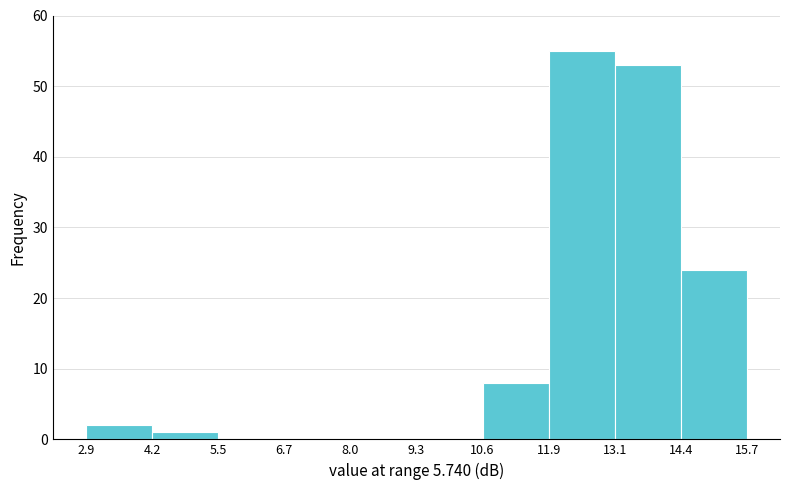

Reading left to right, transcribe this chart: for each bar, give the range it covers on the x-axis and its height. The values are not printed on the chart, so give them approximately, as read against the axis.

2.9 to 4.2: 2
4.2 to 5.5: 1
5.5 to 6.7: 0
6.7 to 8.0: 0
8.0 to 9.3: 0
9.3 to 10.6: 0
10.6 to 11.9: 8
11.9 to 13.1: 55
13.1 to 14.4: 53
14.4 to 15.7: 24